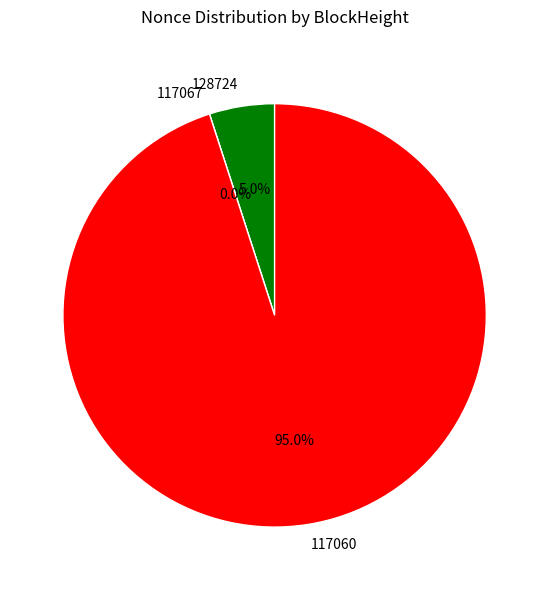

Is it true that 117067 is 8% of the pie?

False